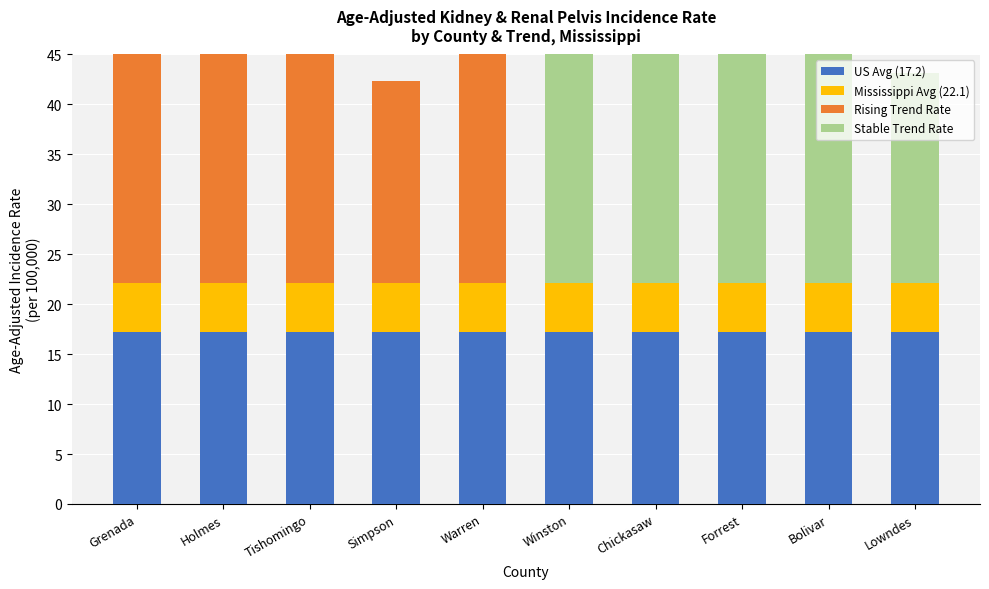

What value does the Stable Trend Rate series have at Forrest?

25.5